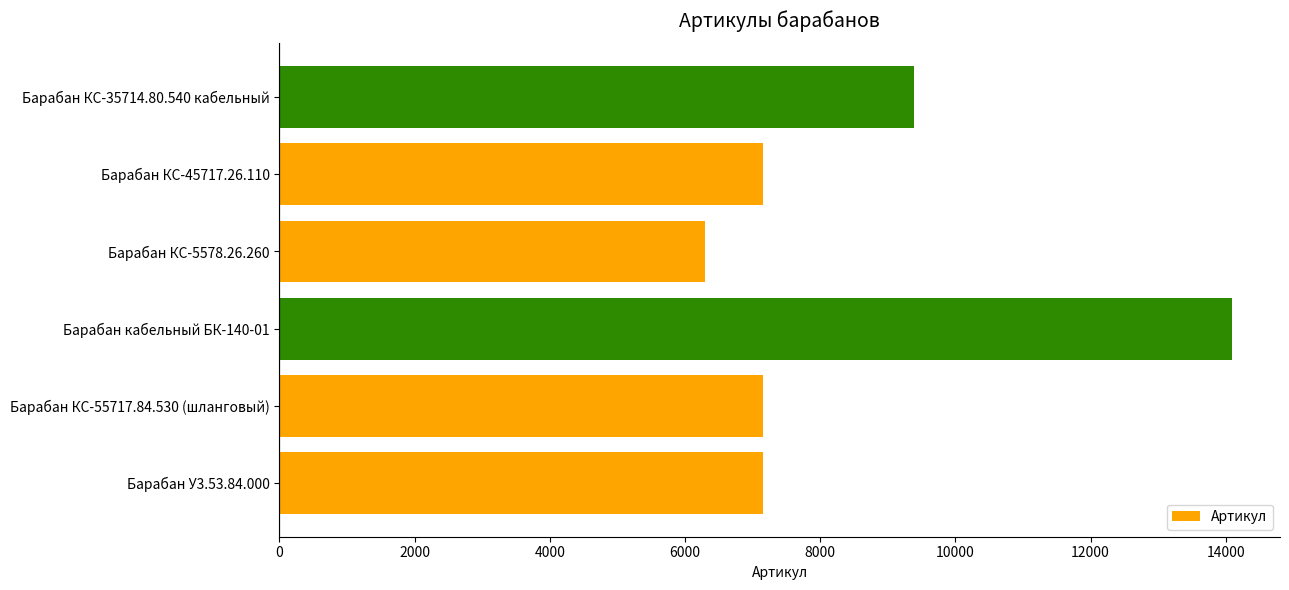

Approximately how many times larger is the value at Барабан КС-5578.26.260 compared to Барабан КС-35714.80.540 кабельный?

0.7